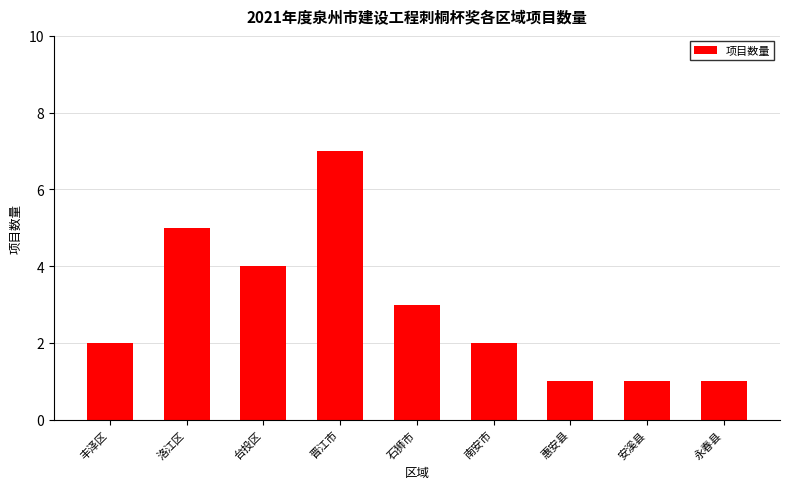

Count the values in the range 1 to 4.

7